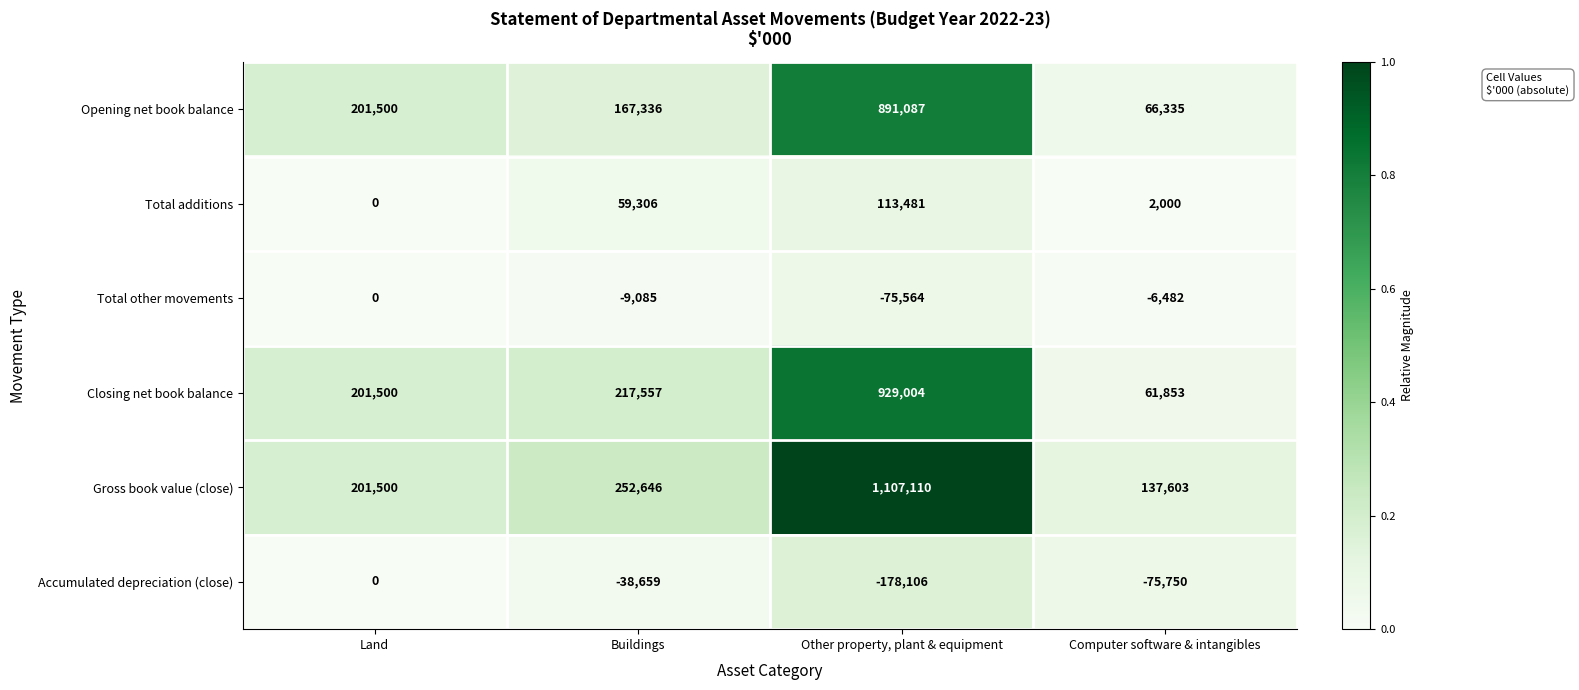

Between Buildings and Computer software & intangibles, which series saw the biggest shift?

Closing net book balance